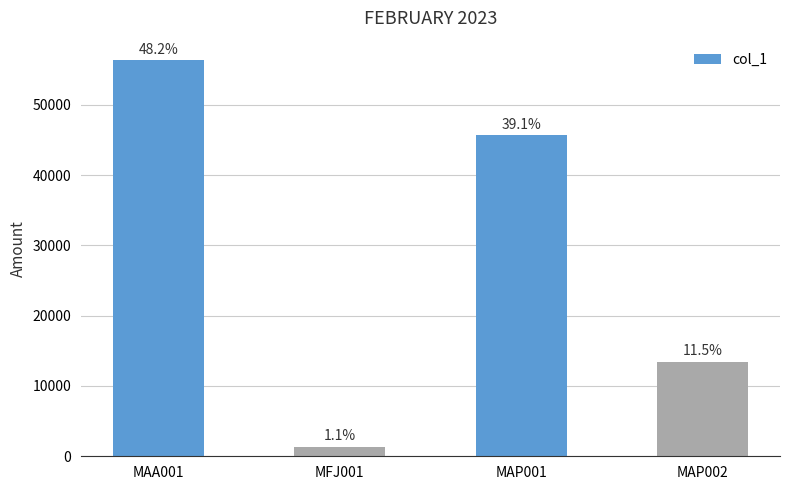

Is it true that the value at MFJ001 is 2297.1?

False